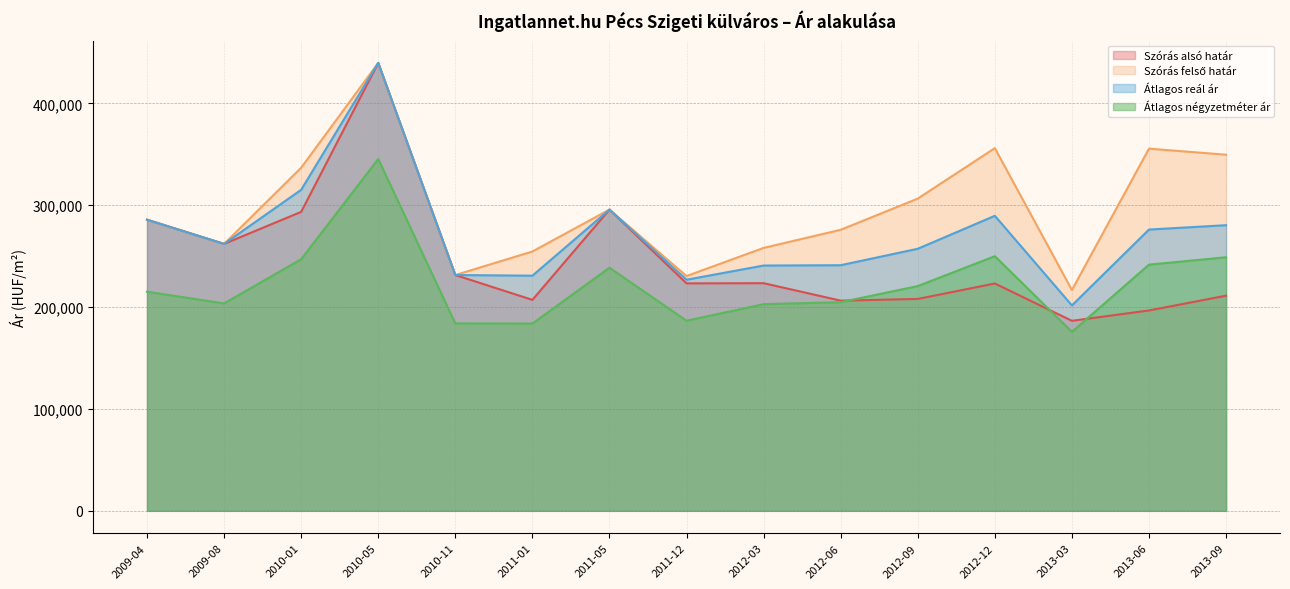

Which category has the highest value across all series?

2010-05